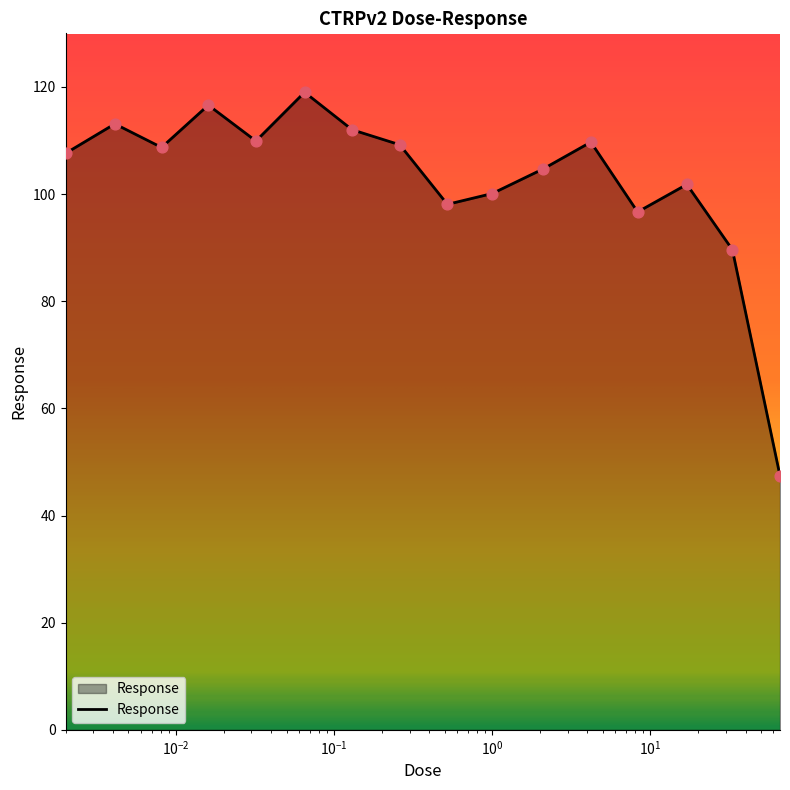

What is the minimum value shown in the chart?

47.4